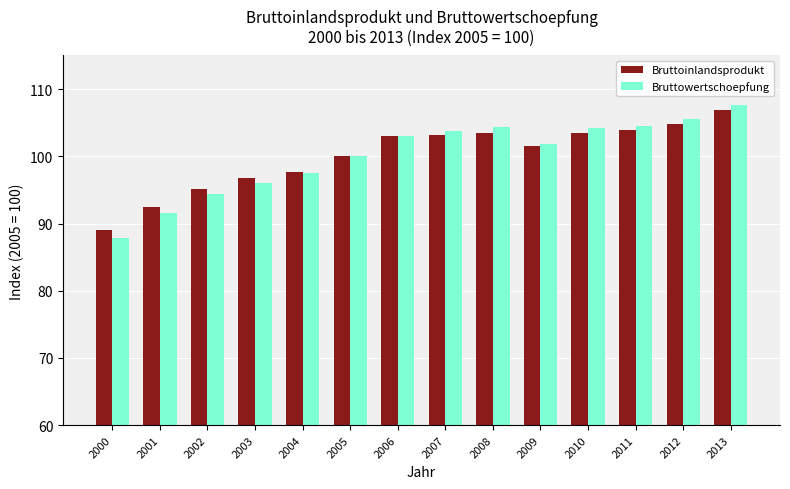

What is the value of the Bruttowertschoepfung bar at the 11th from the left?

104.2